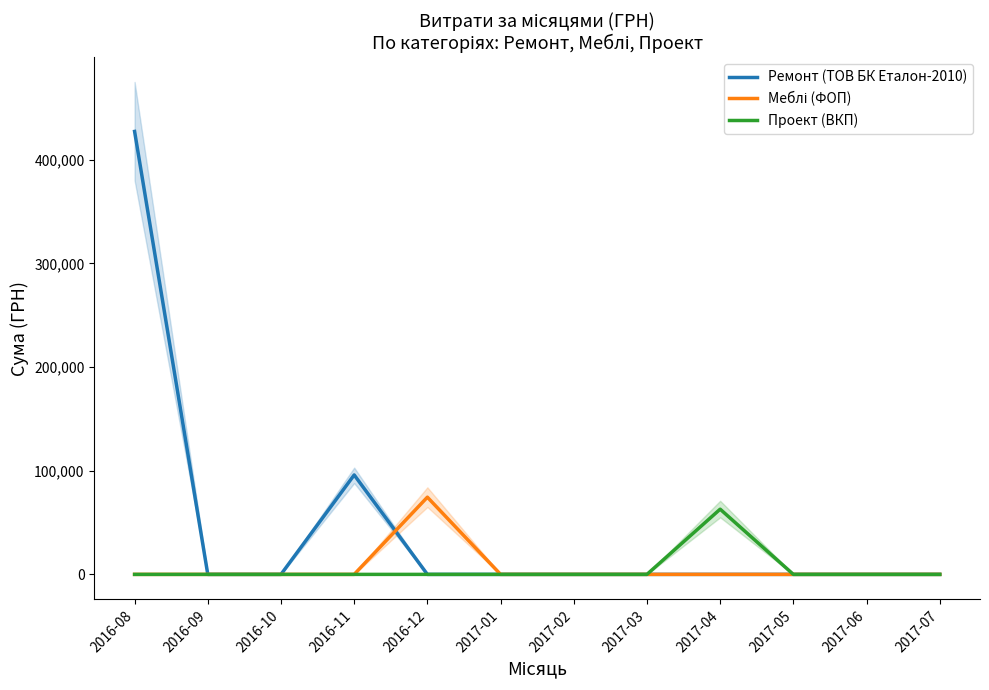

Rank the series by their maximum value, from highest to lowest.

Ремонт (ТОВ БК Еталон-2010), Меблі (ФОП), Проект (ВКП)